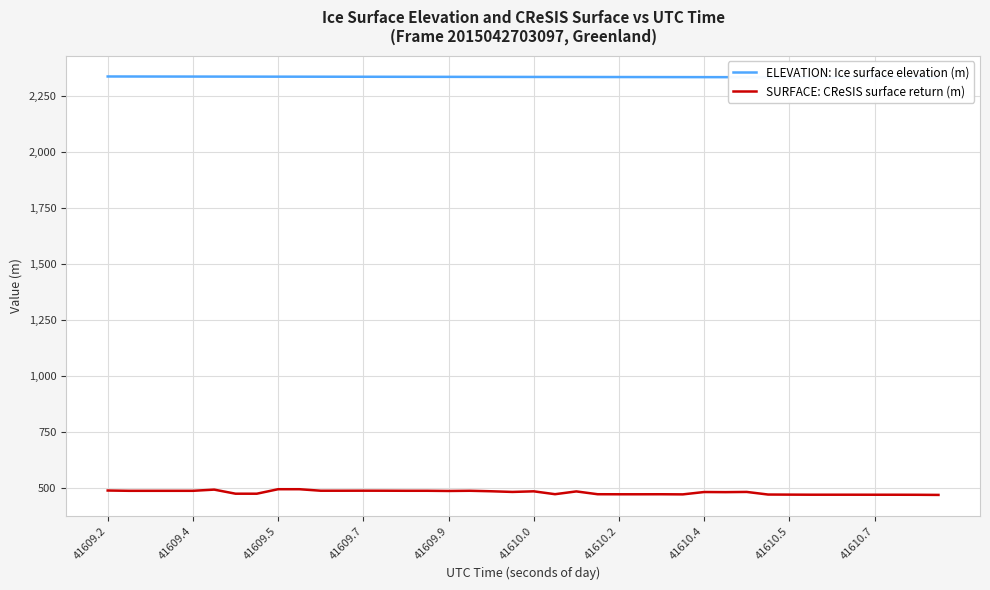

What is the spread (max minus min) of values at 18?

1850.3